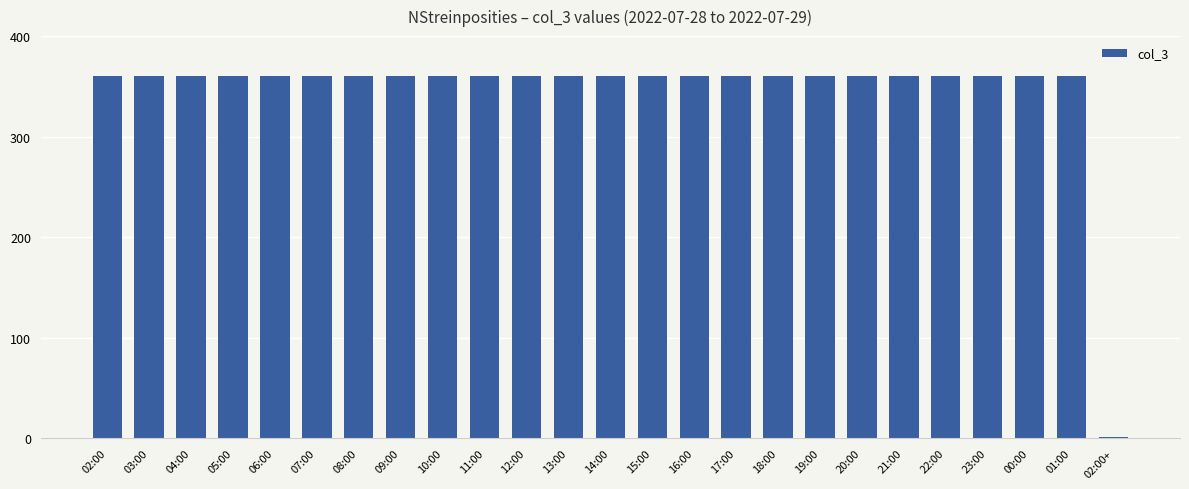

Approximately how many times larger is the value at 04:00 compared to 19:00?

1.0